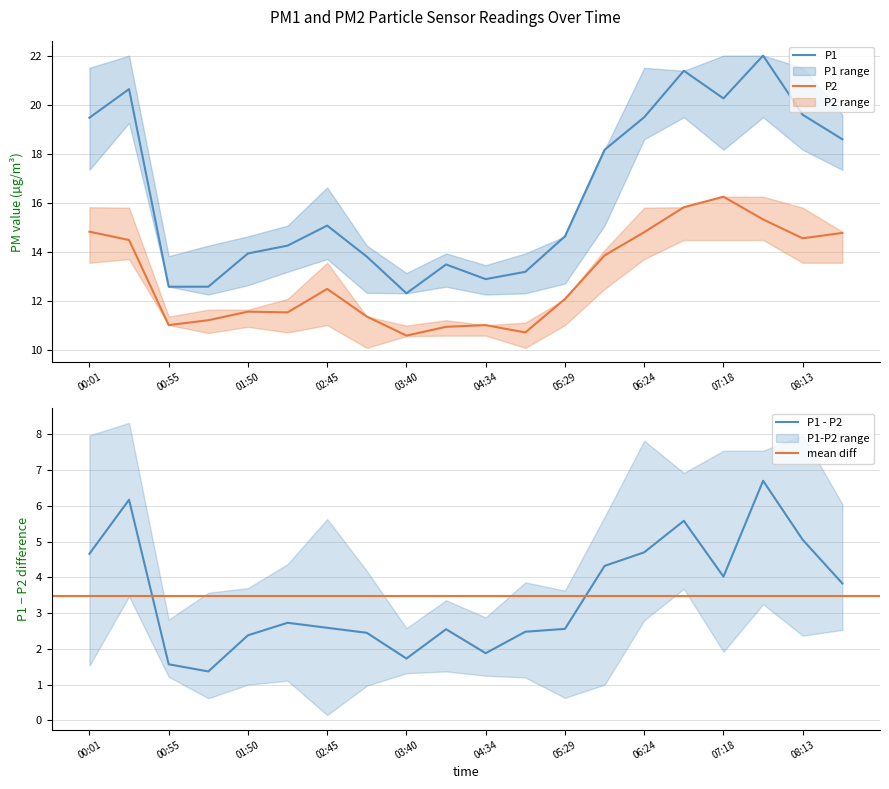

What is the spread (max minus min) of values at 06:24?

4.7